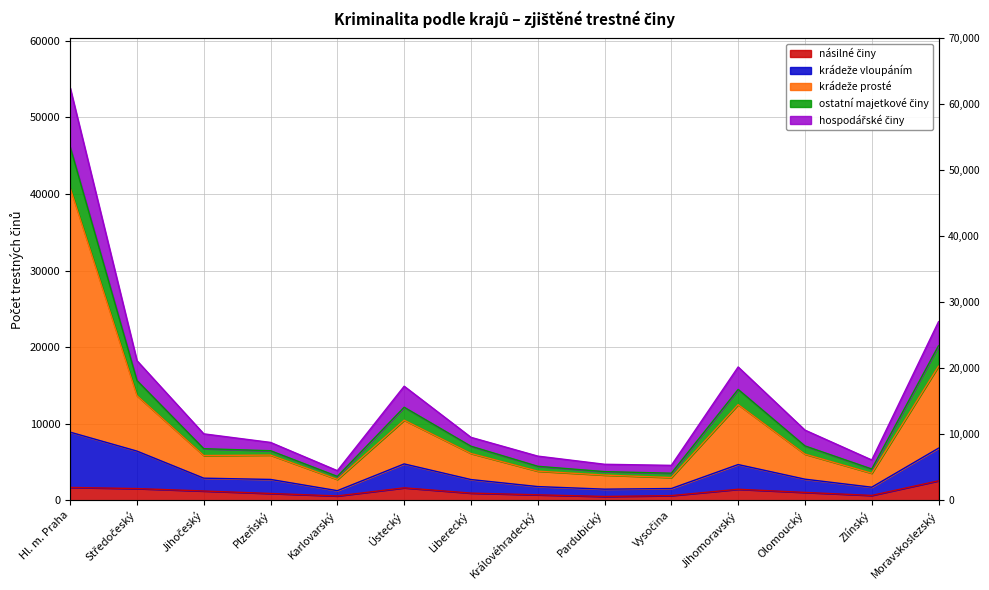

What are all the series names shown in the legend?

násilné činy, krádeže vloupáním, krádeže prosté, ostatní majetkové činy, hospodářské činy